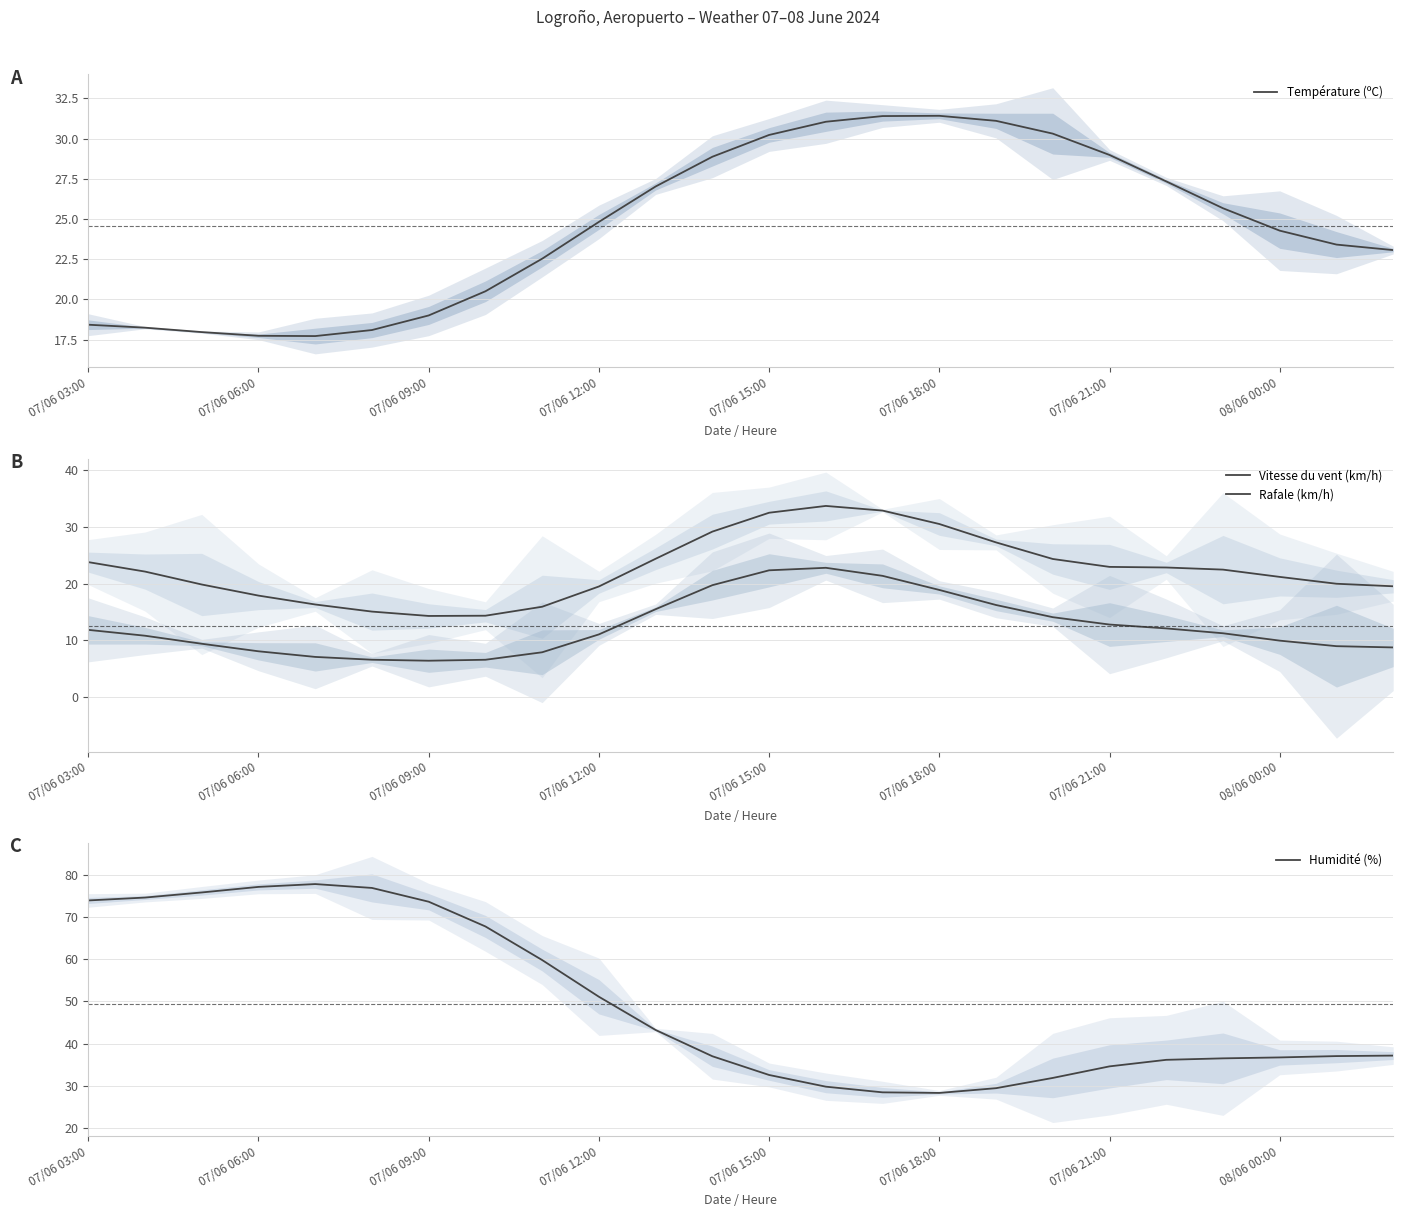

How many values in the Vitesse du vent (km/h) series are below 11?

11